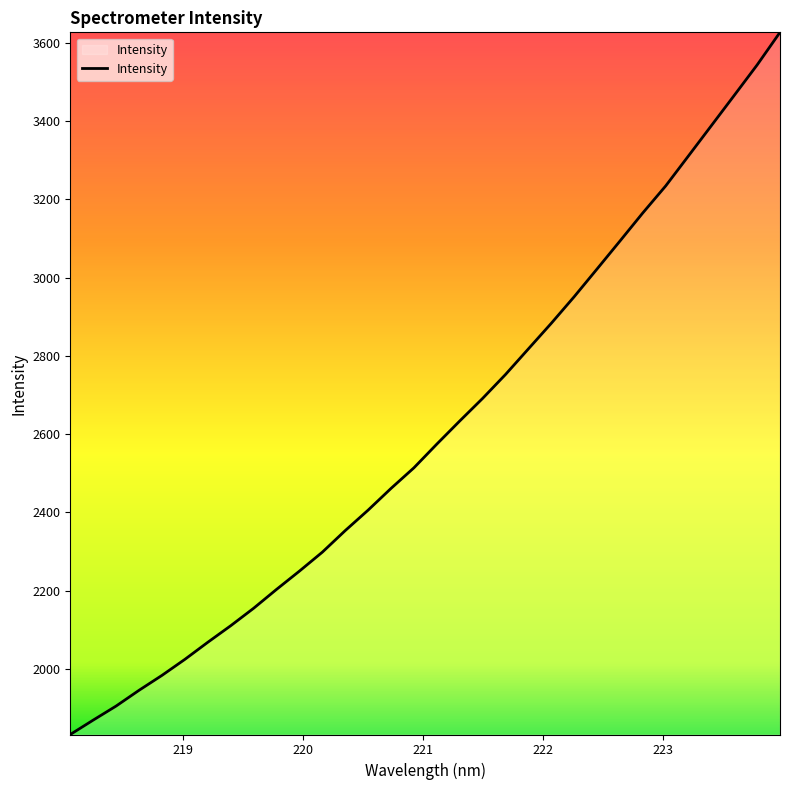

What is the minimum value shown in the chart?

1832.8